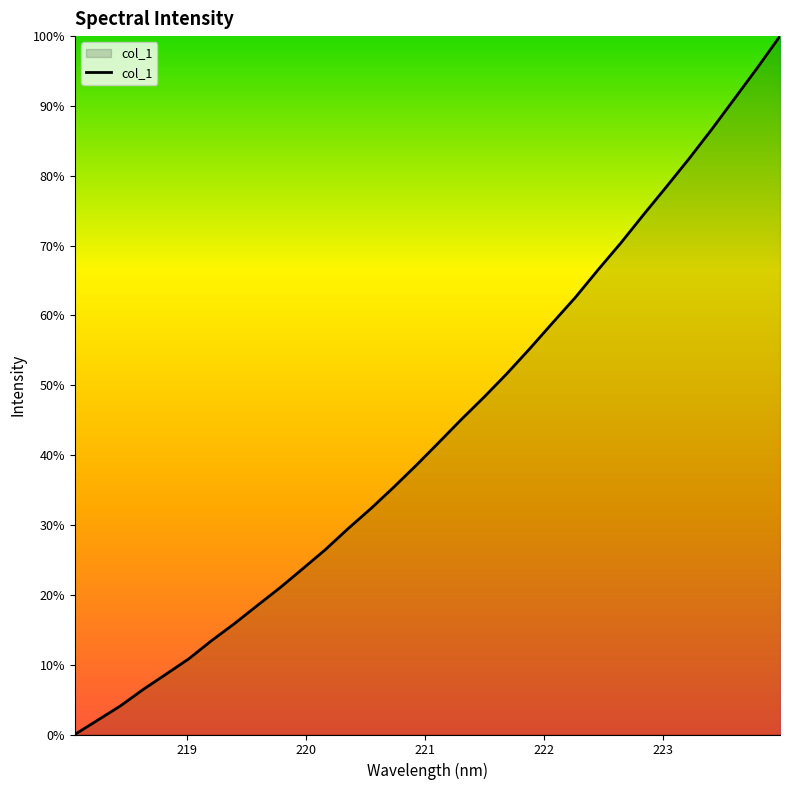

Does the chart have visible grid lines?

No